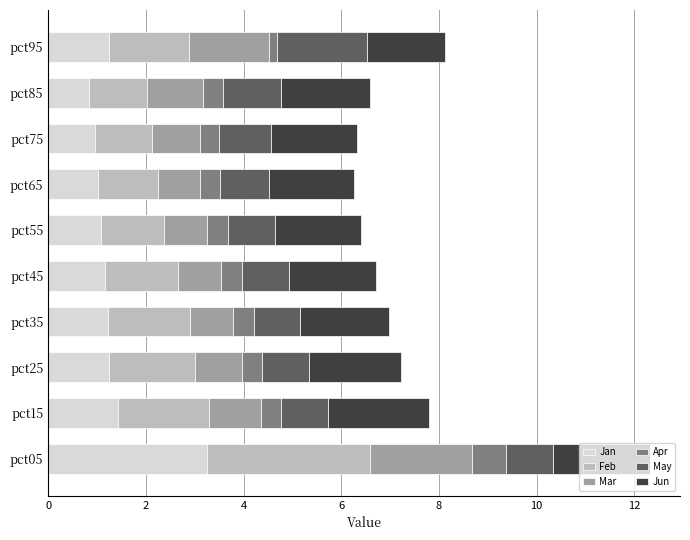

What is the lowest value of the Jan series?

0.8